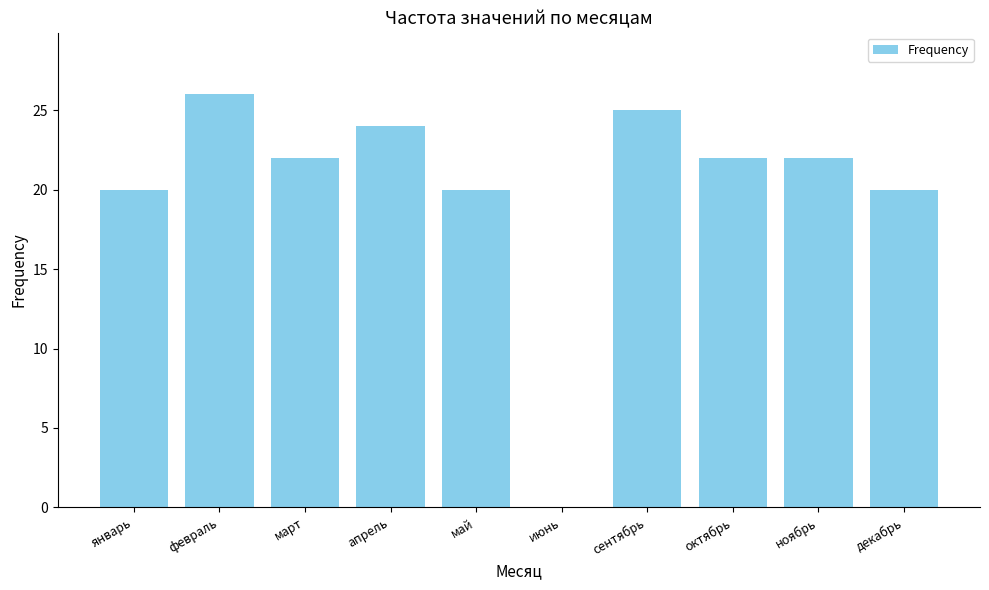

Where does the data first go above 22?

февраль